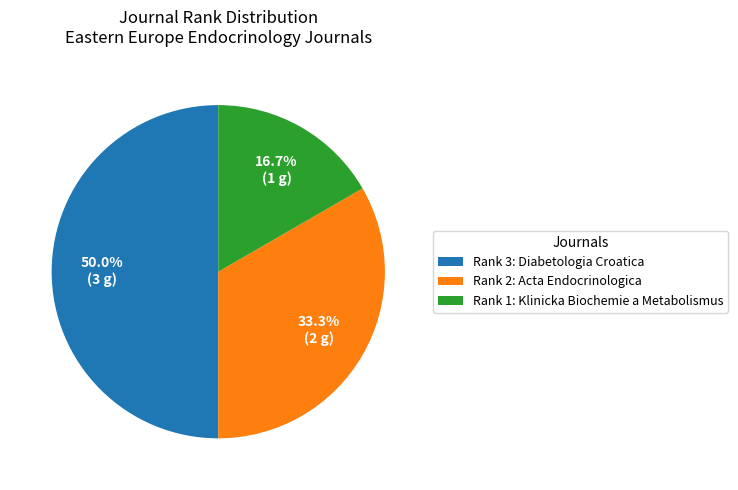

To the nearest percent, what is the average slice percentage?

33%